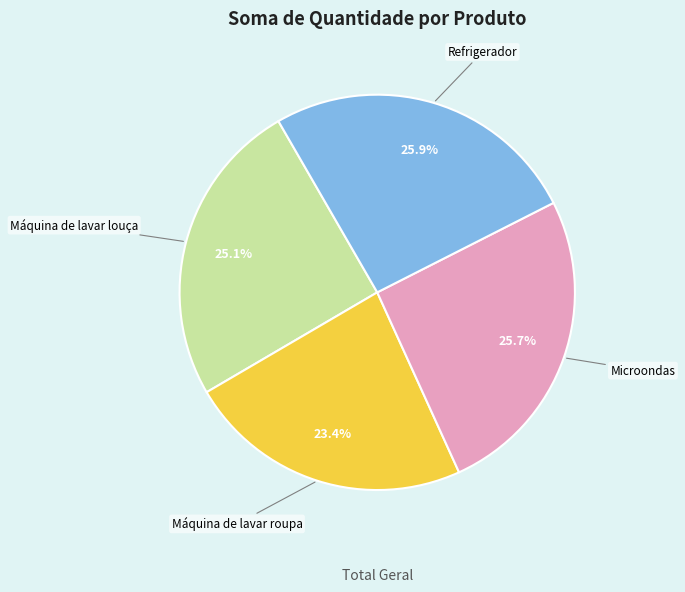

To the nearest percent, what is the combined percentage of Máquina de lavar roupa and Máquina de lavar louça?

48%